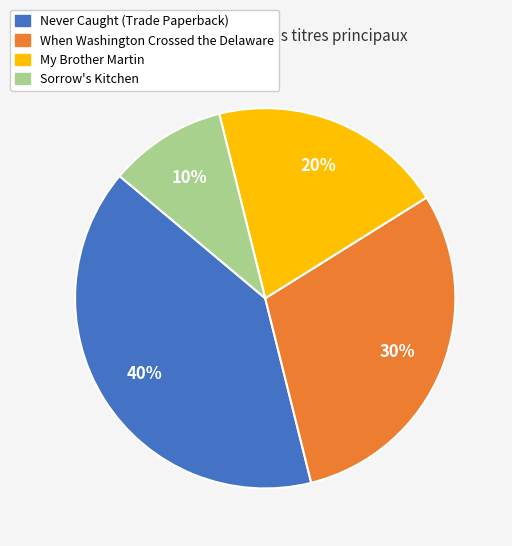

Does any single category account for the majority?

No